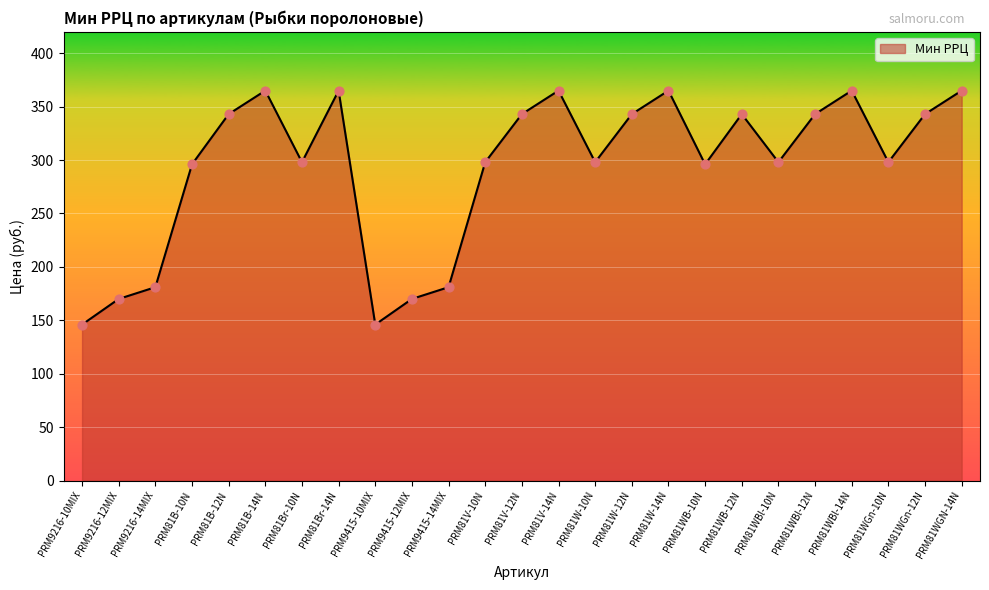

Which has a higher value, PRM81WGn-12N or PRM81B-10N?

PRM81WGn-12N